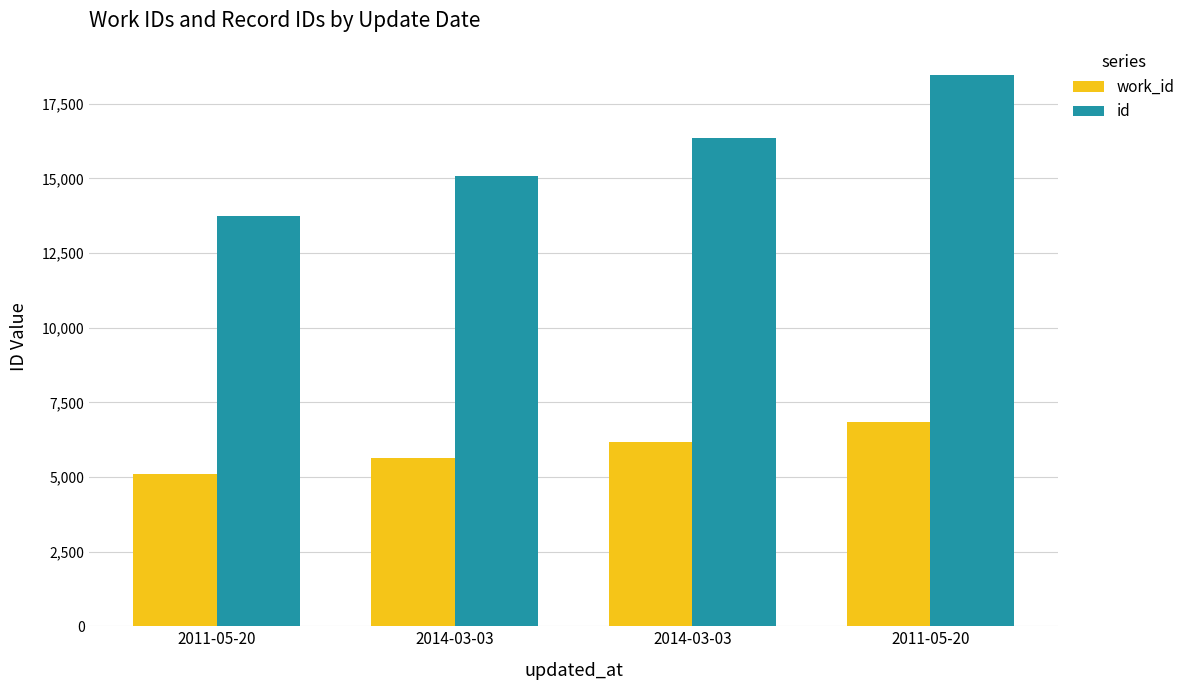

Are the bars grouped side by side (vs. stacked)?

Yes